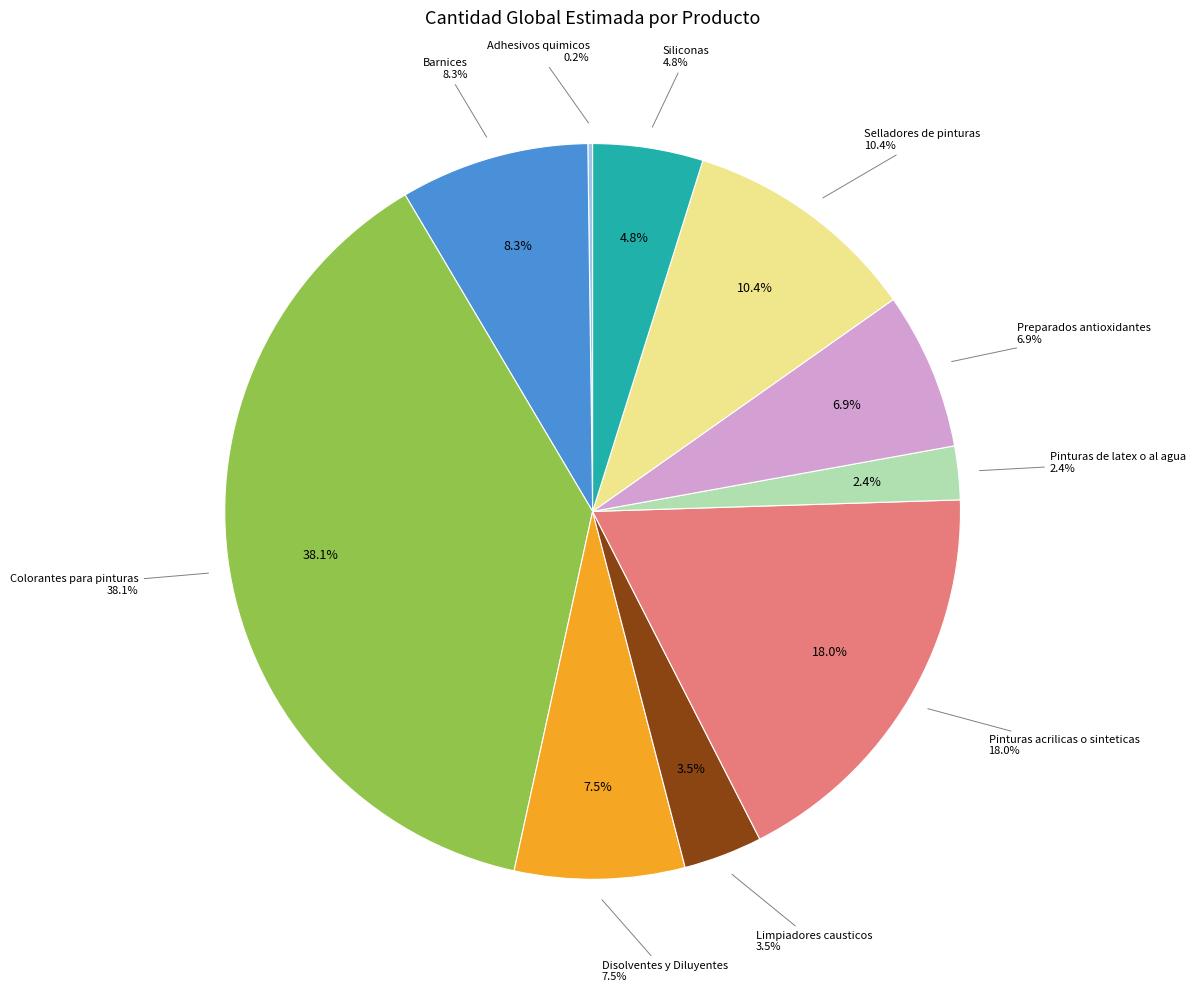

To the nearest percent, what is the difference between the largest and smallest slice percentages?

38%